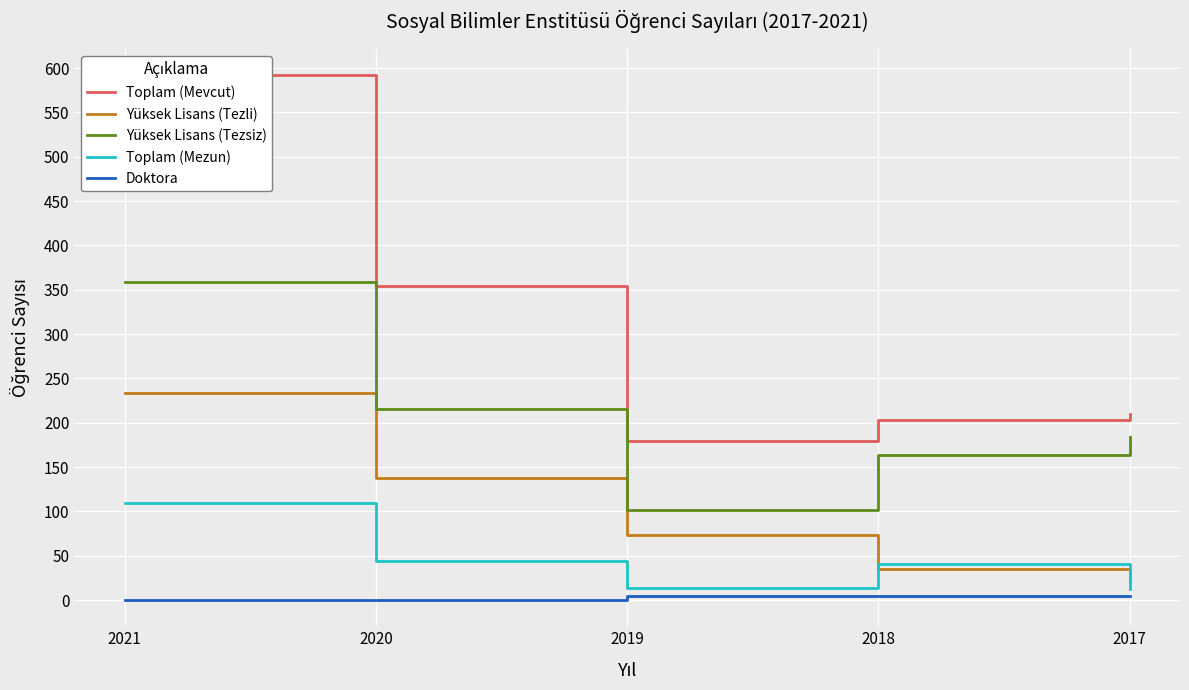

At which label is Doktora closest to 2?

2021